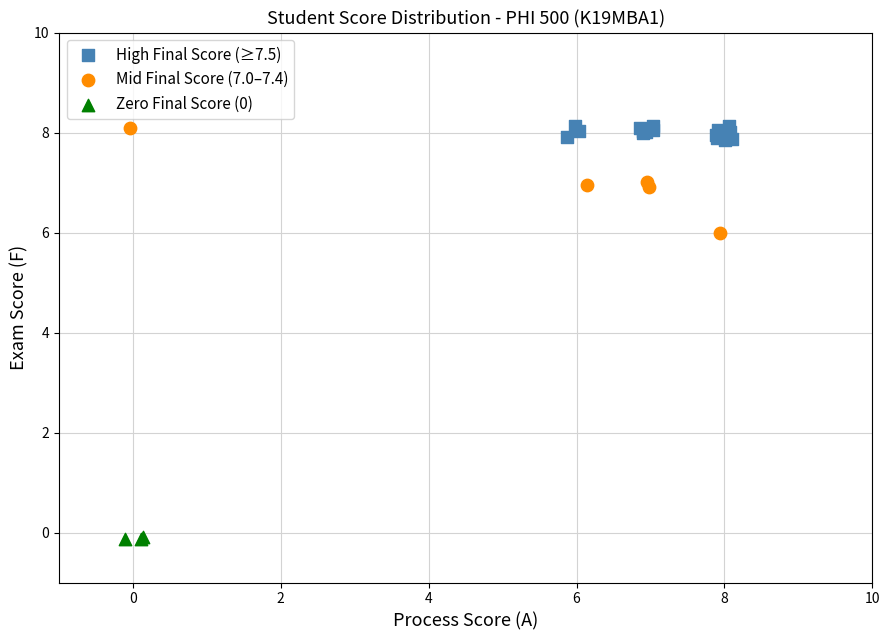

Which series reaches the minimum Y coordinate?

Zero Final Score (0)